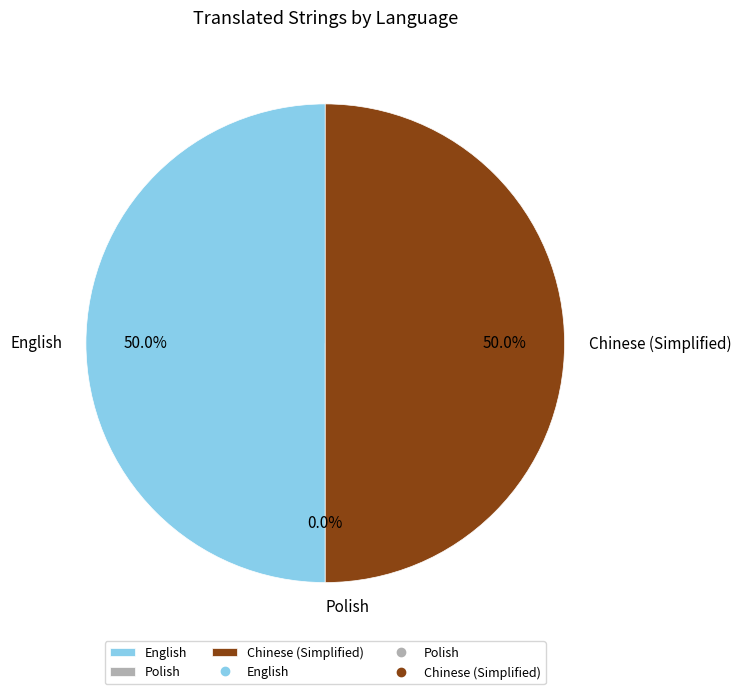

Does any single category account for the majority?

No